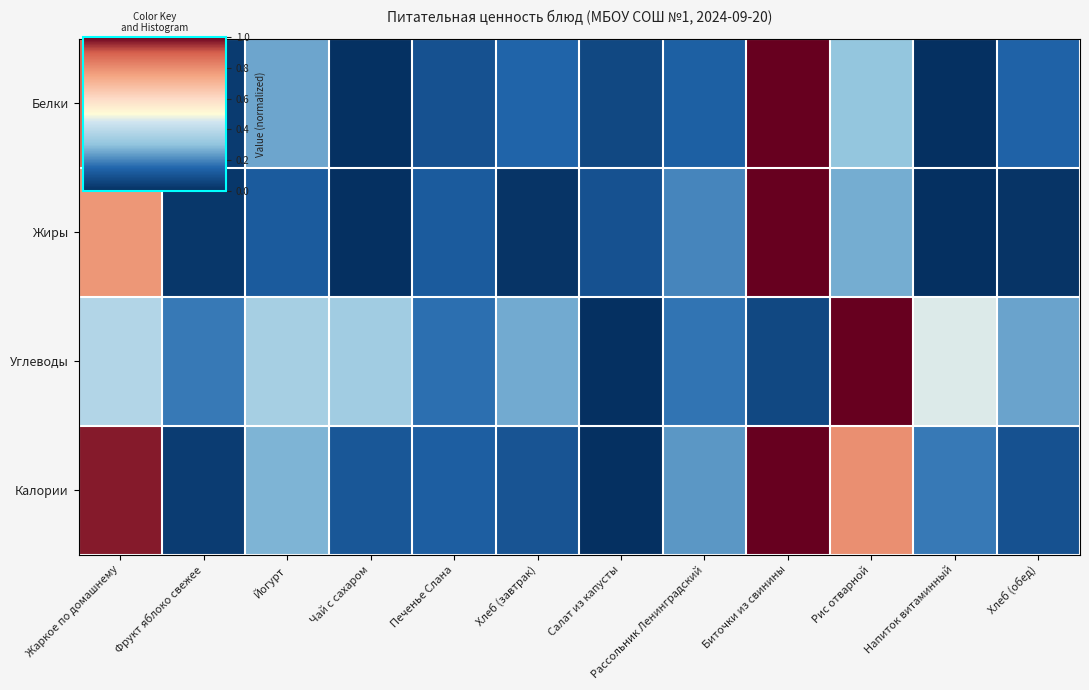

Which series has the largest total across all categories?

Калории